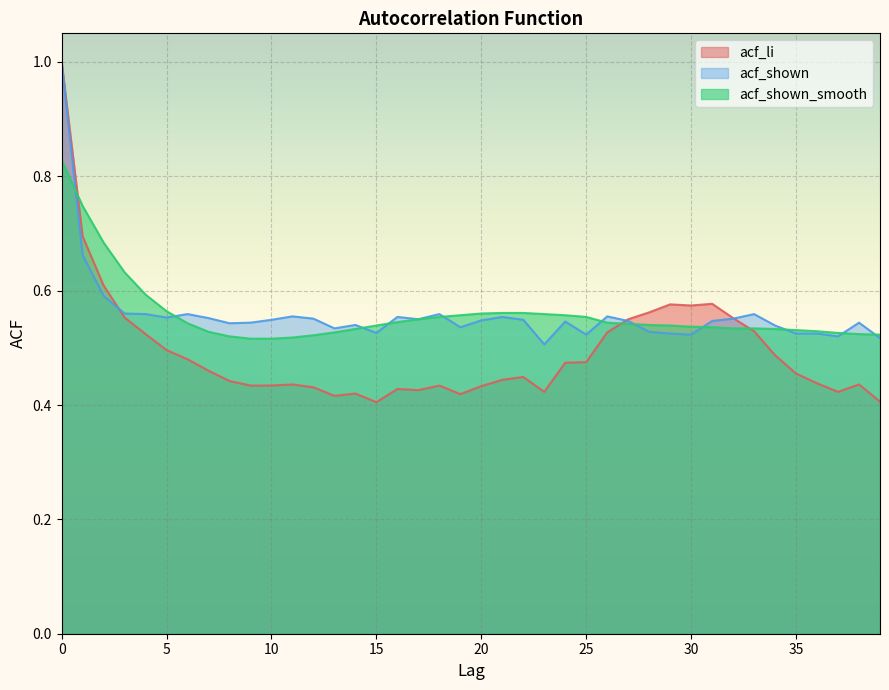

Which has a higher value, 24 or 6?

6